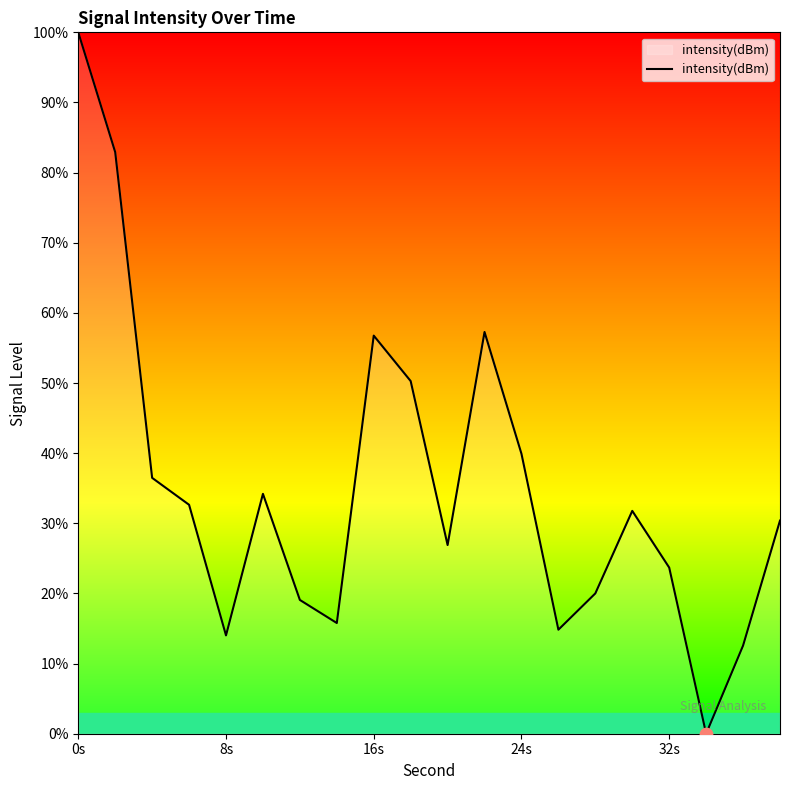

What is the difference between the maximum and minimum values?

100.0